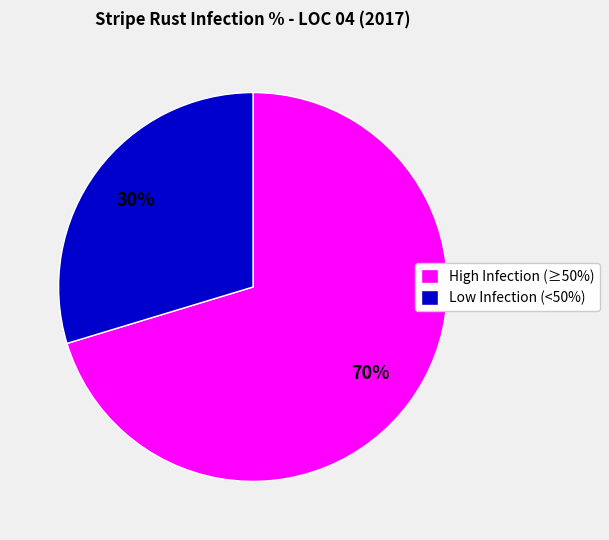

What is the smallest slice in the pie chart?

Low Infection (<50%)